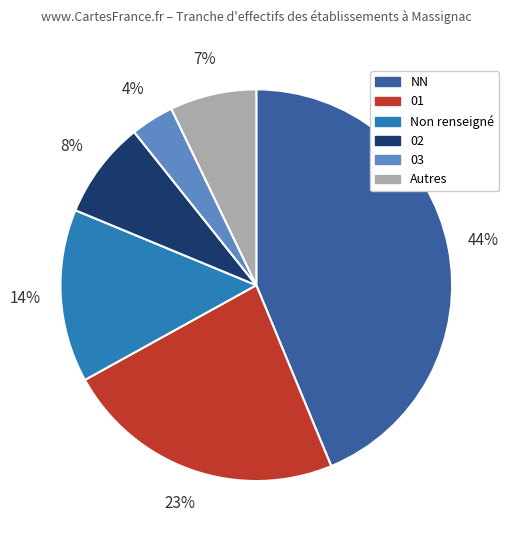

Which category has the smallest portion of the pie?

03